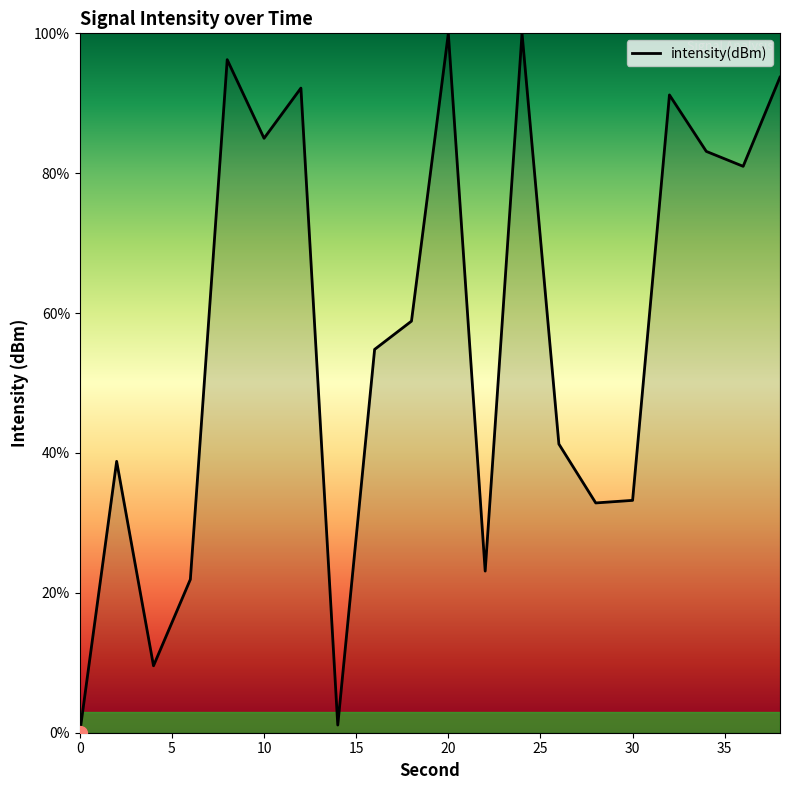

What is the difference between the maximum and minimum values?

100.0